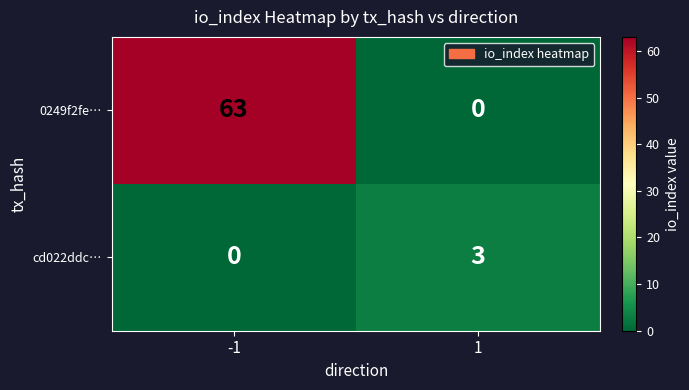

What is the spread (max minus min) of values at -1?

63